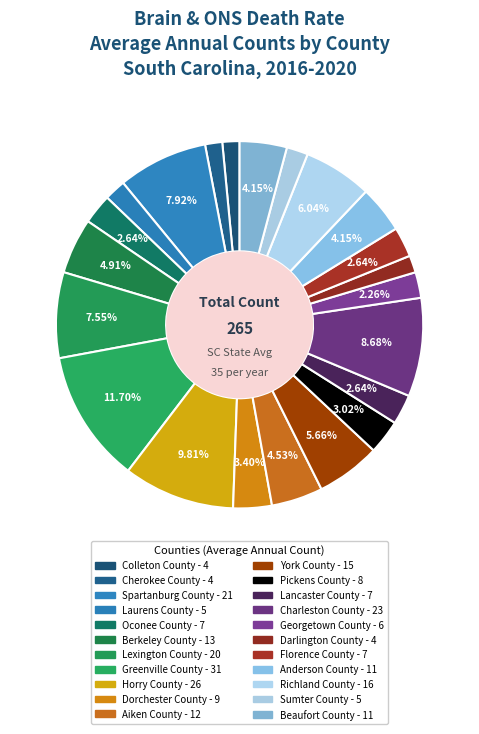

Count the number of slices in the pie.

22